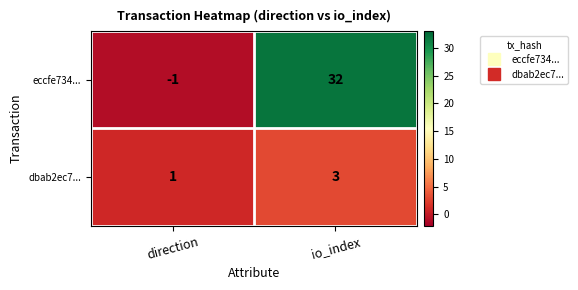

Reading right to left, what are all the values shown in this chart?

eccfe734...: io_index=32	direction=-1
dbab2ec7...: io_index=3	direction=1